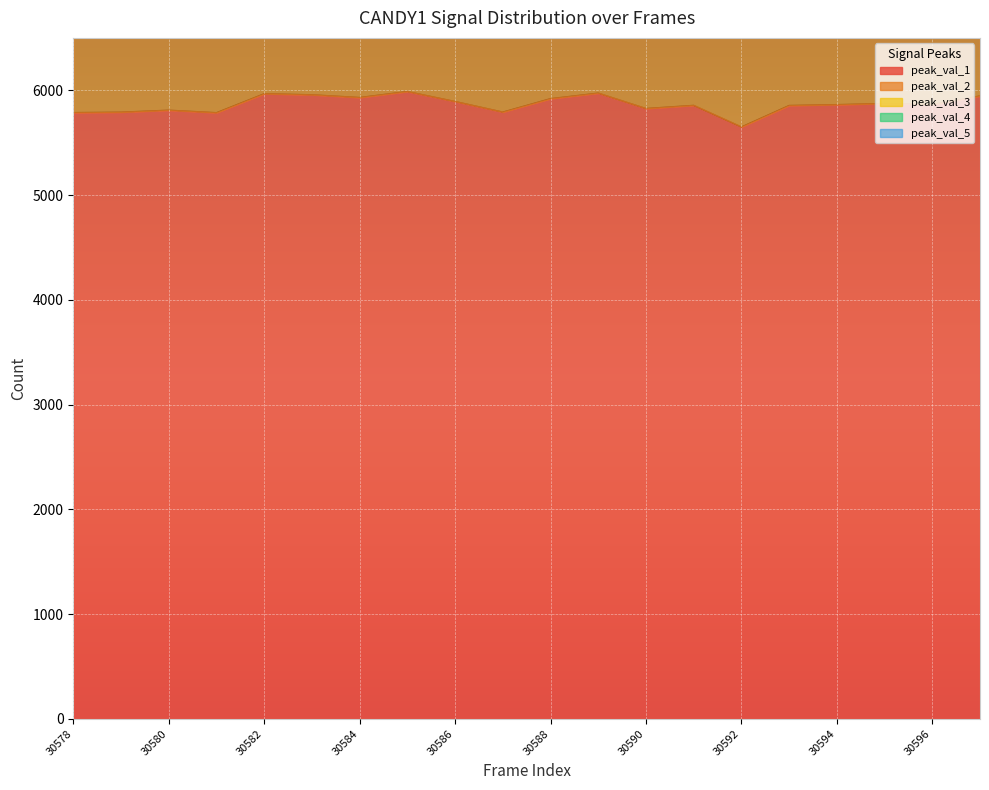

How many interior local peaks does the peak_val_4 series have?

3